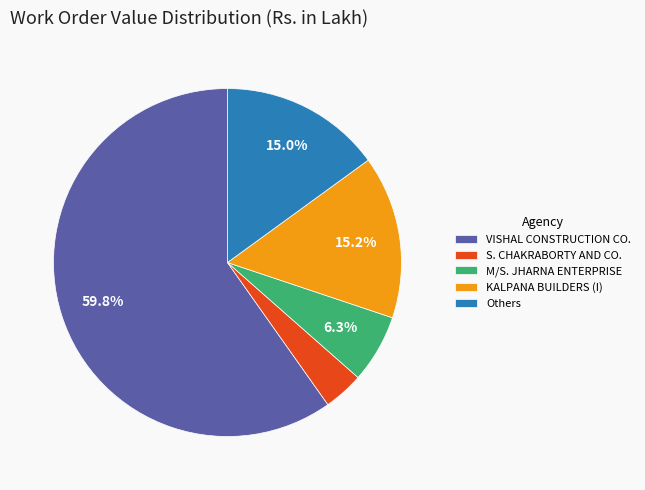

Which category has the smallest portion of the pie?

S. CHAKRABORTY AND CO.